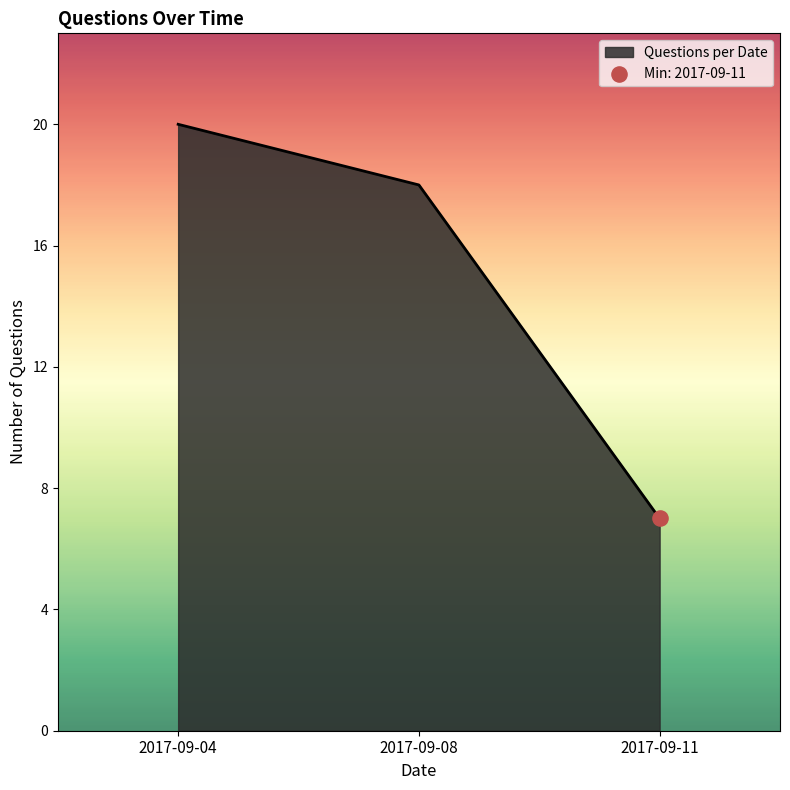

Which has a higher value, 2017-09-04 or 2017-09-11?

2017-09-04